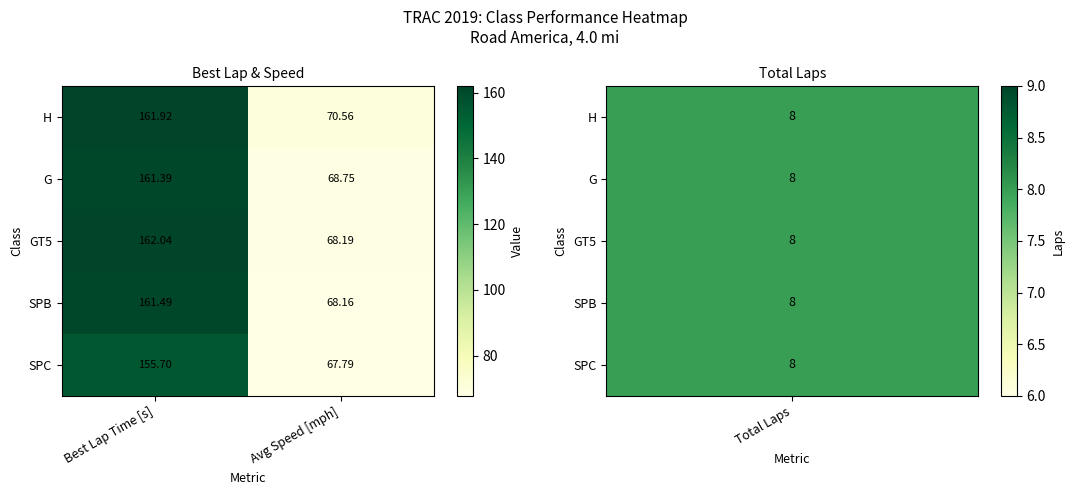

Which series has the widest spread of values?

GT5